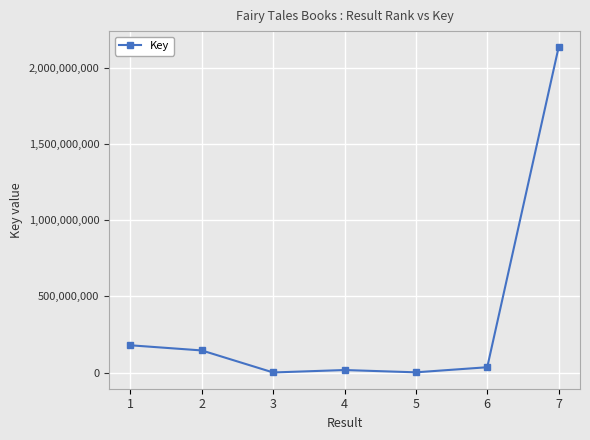

How many data points are less than 34725639?

3